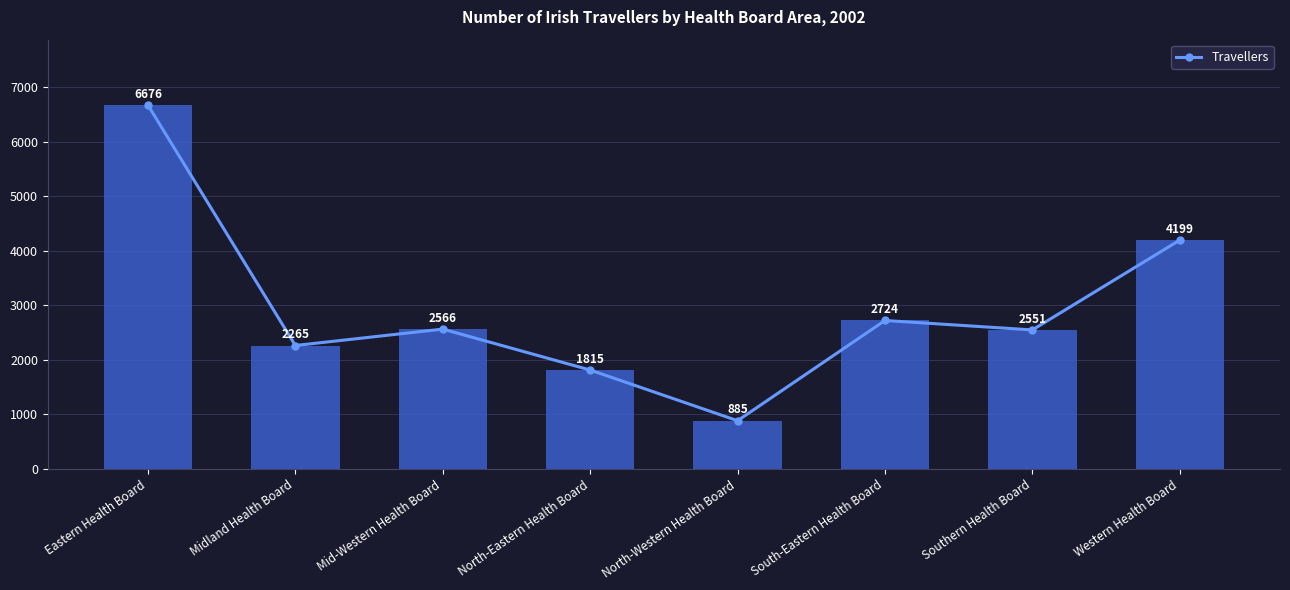

Approximately how many times larger is the value at Midland Health Board compared to South-Eastern Health Board?

0.8